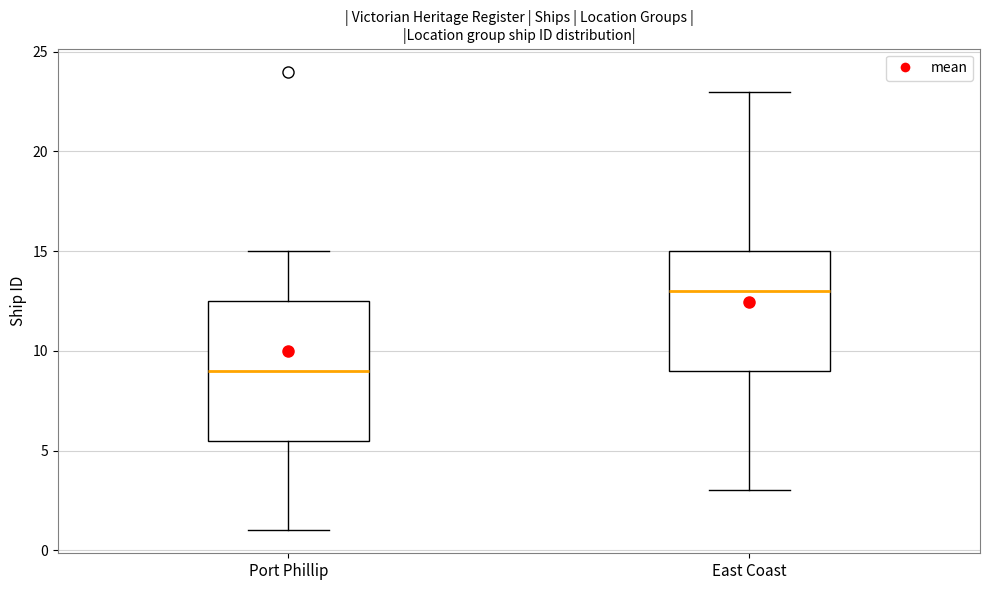

Reading left to right, read every box against the y-axis: the position of its median line, the range the box covers, and the ends of its whiskers. The values are not printed on the chart, so give them approximately, as read against the axis.

Port Phillip: median 9.0, box 5.5 to 12.5, whiskers 1.0 to 15.0
East Coast: median 13.0, box 9.0 to 15.0, whiskers 3.0 to 23.0